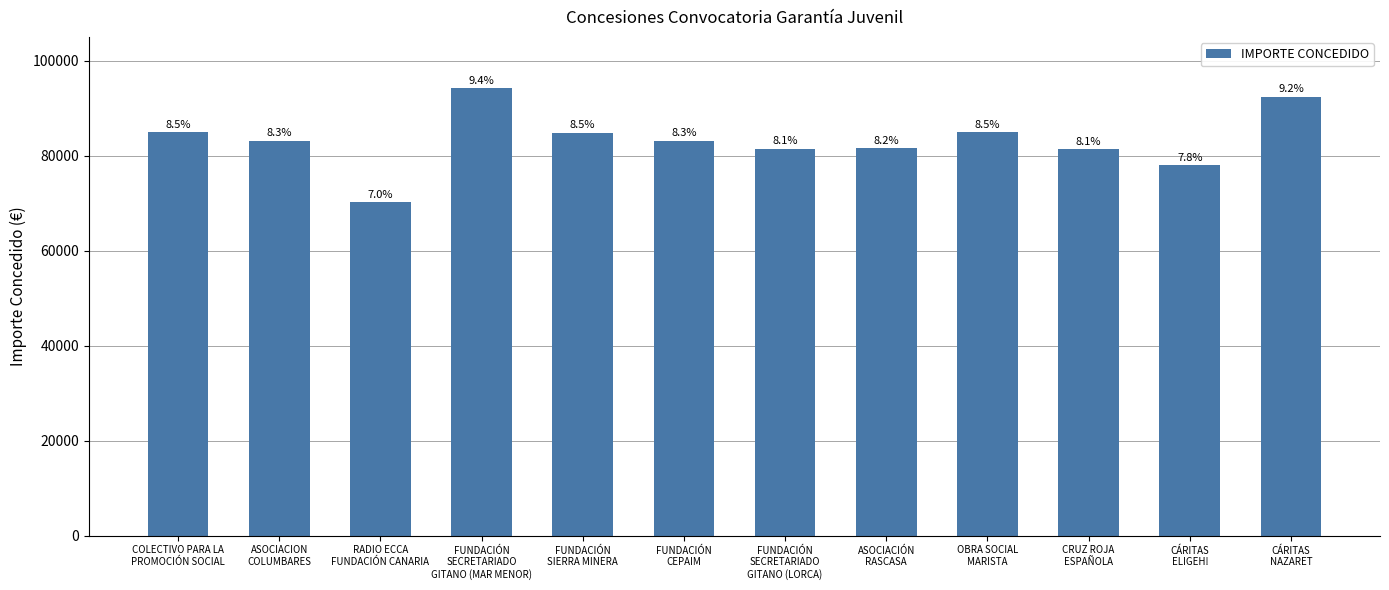

Does the chart contain any negative values?

No